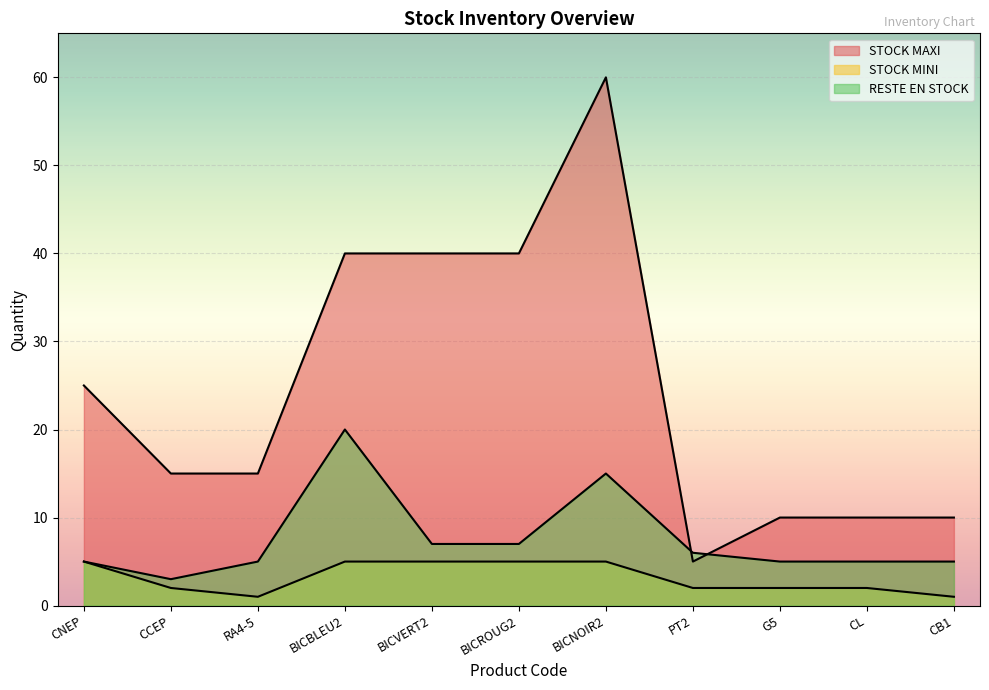

How many lines are shown in the chart?

3